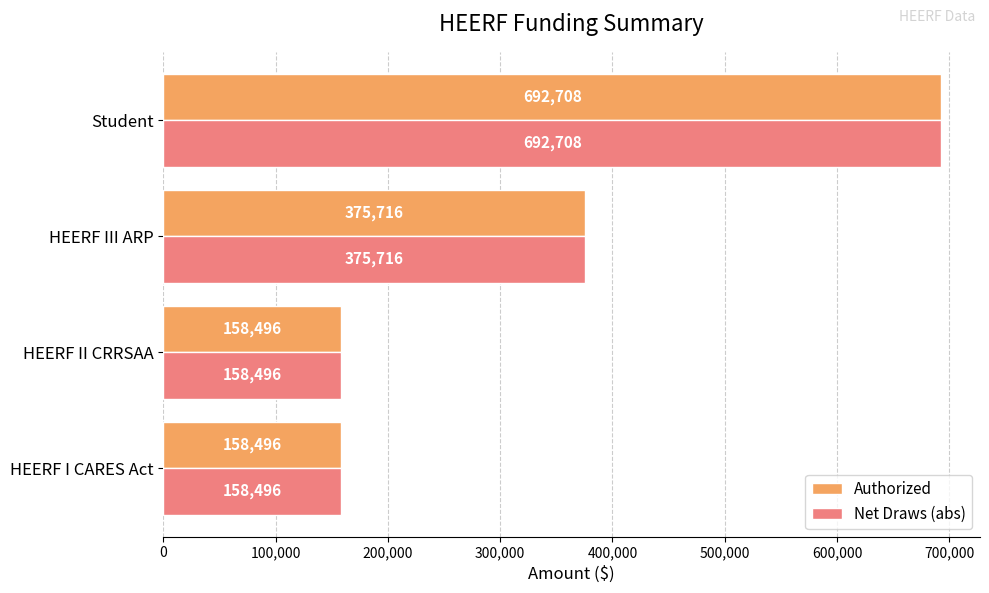

What is the sum of all Authorized values?

1385416